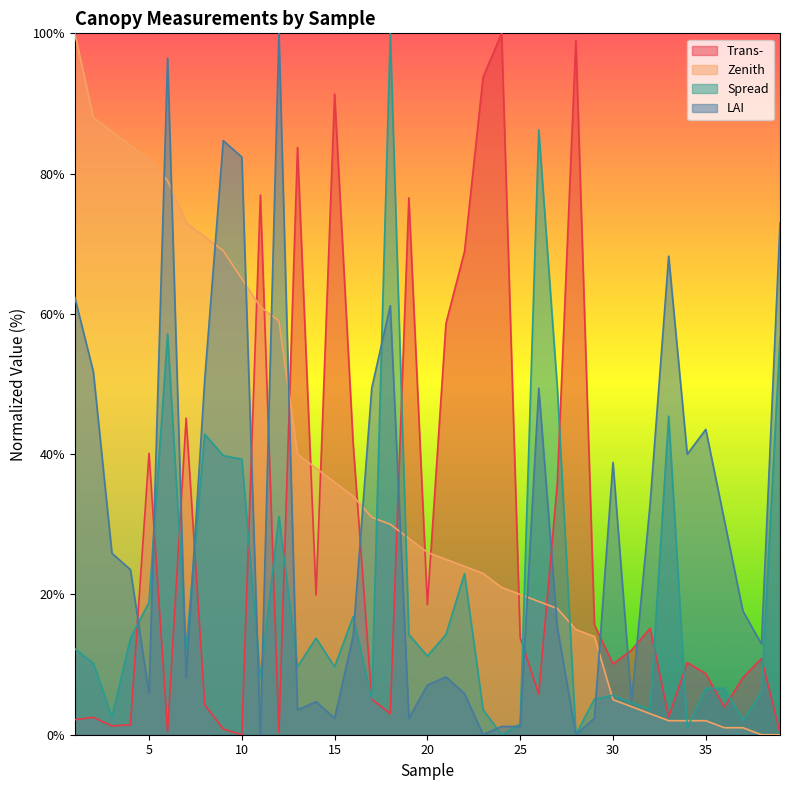

What is the average value of the Spread series?

20.3